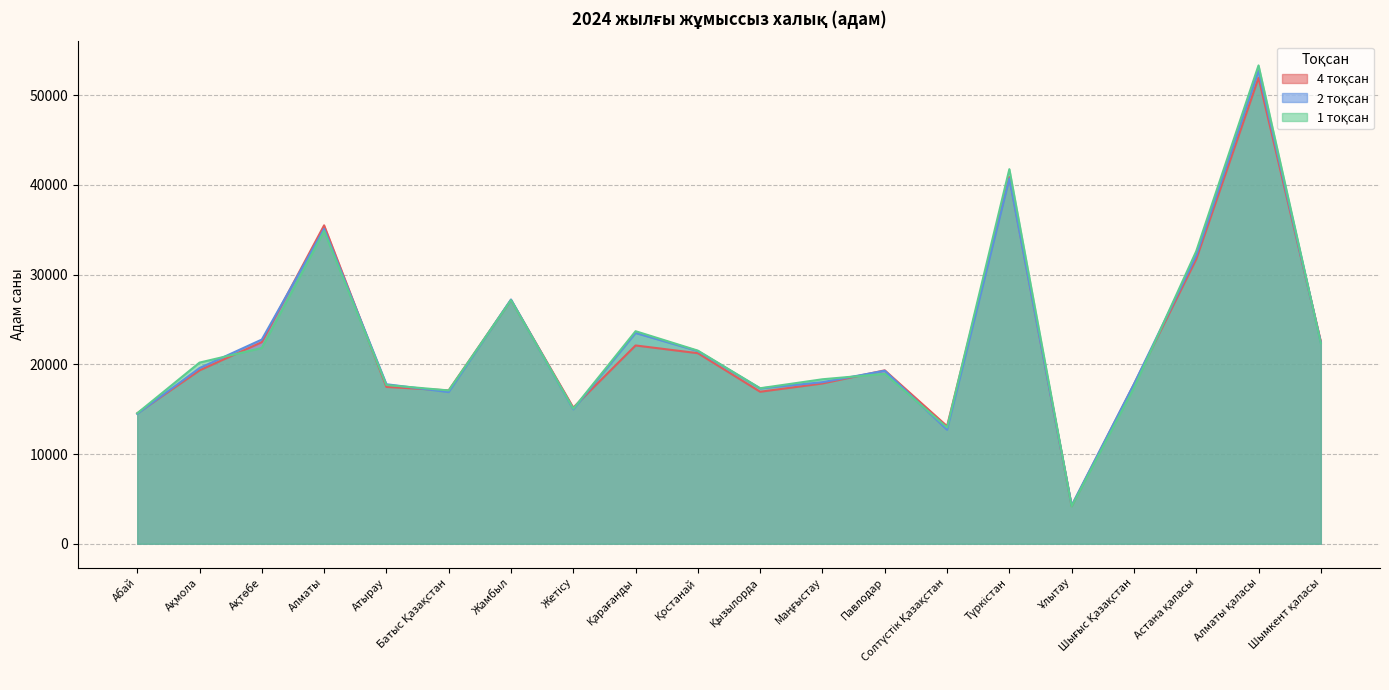

Is it true that 4 тоқсан equals 30617 at Қарағанды?

False